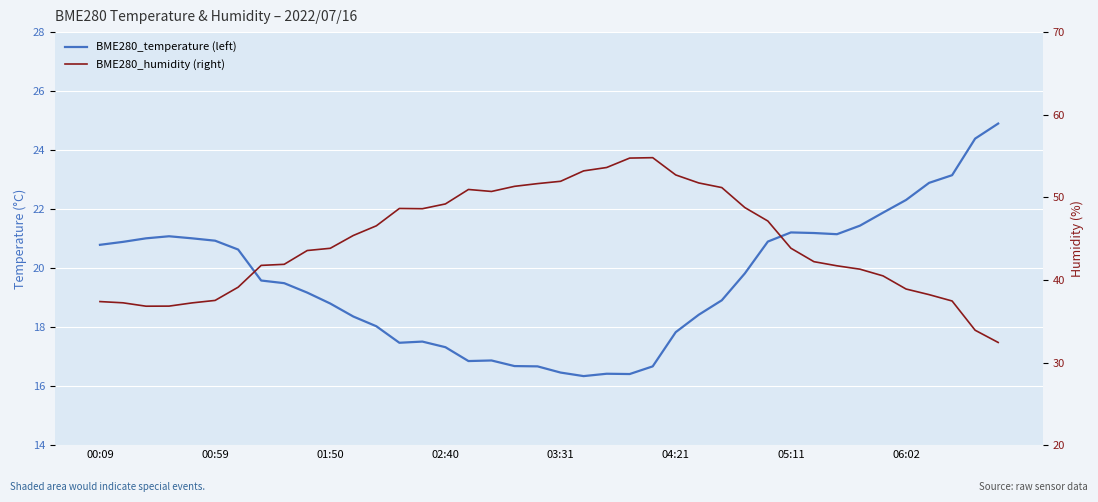

How many interior local peaks does the BME280_temperature (left) series have?

5